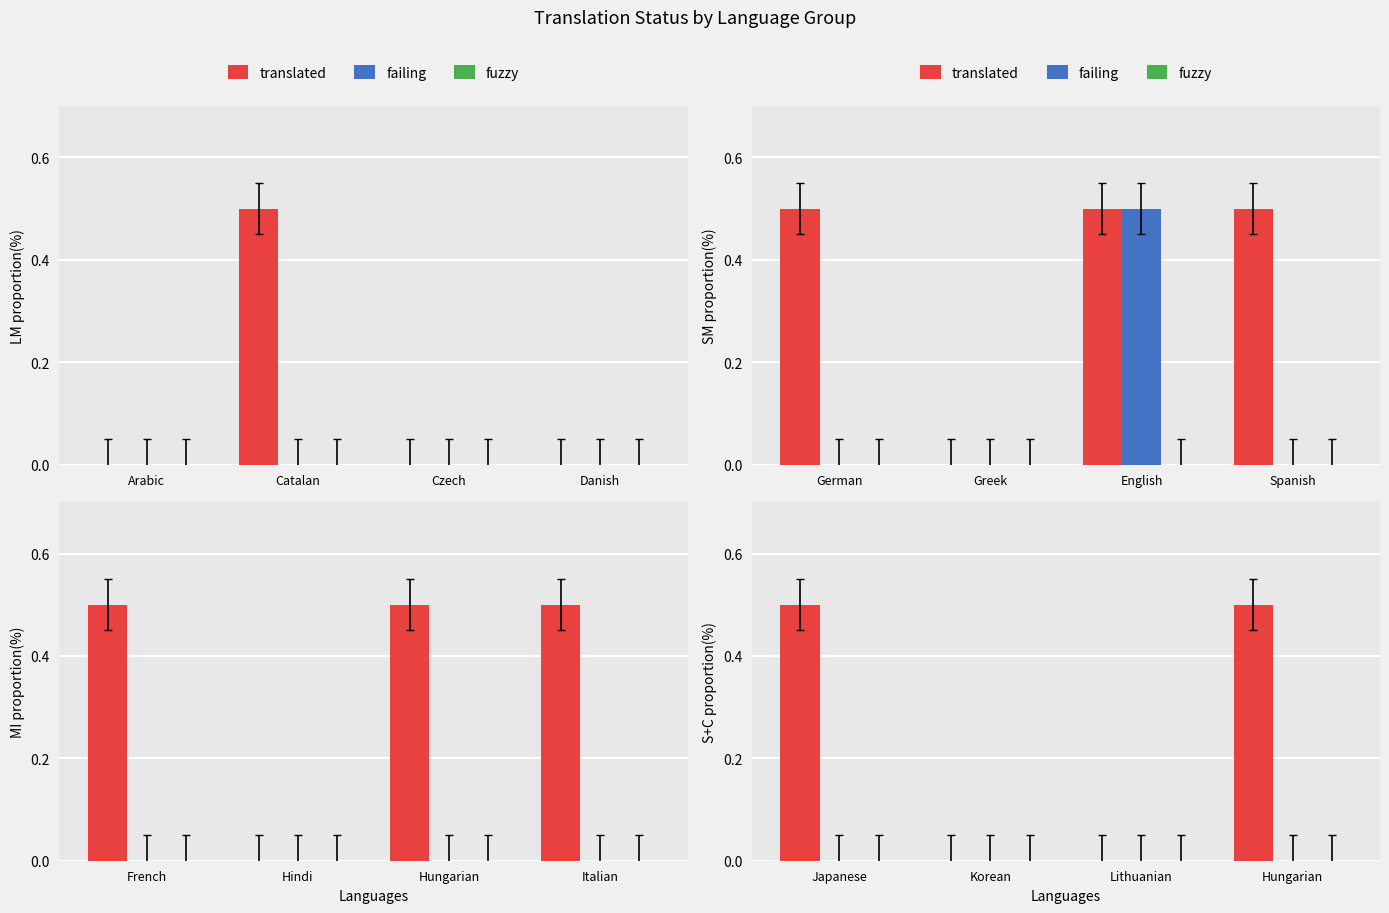

Which series has the widest spread of values?

translated